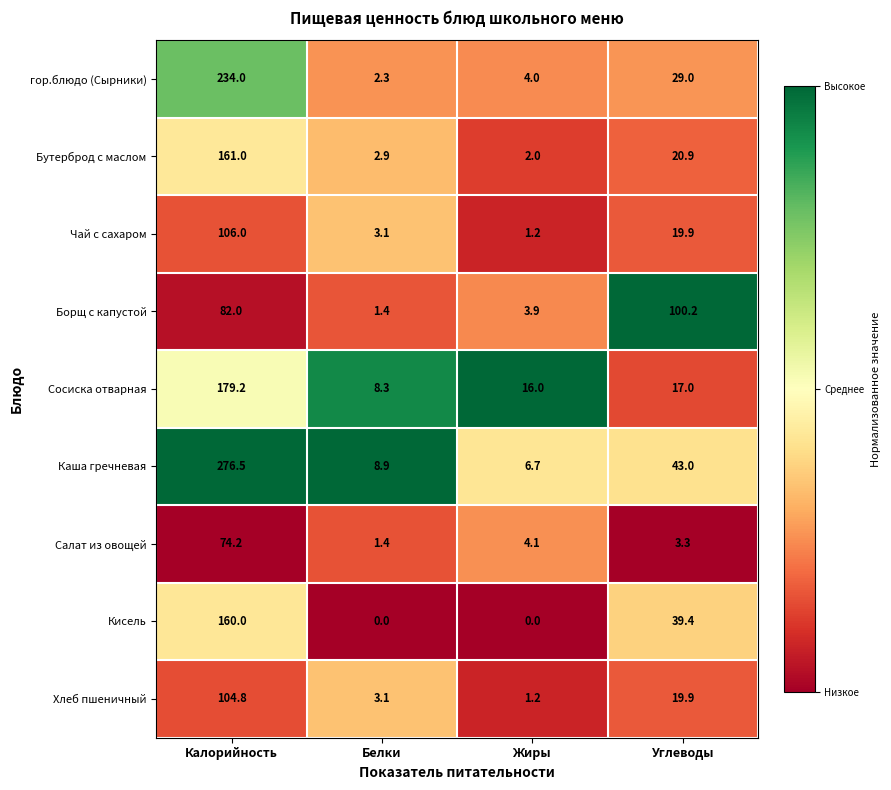

What is the highest value of the Кисель series?

160.0